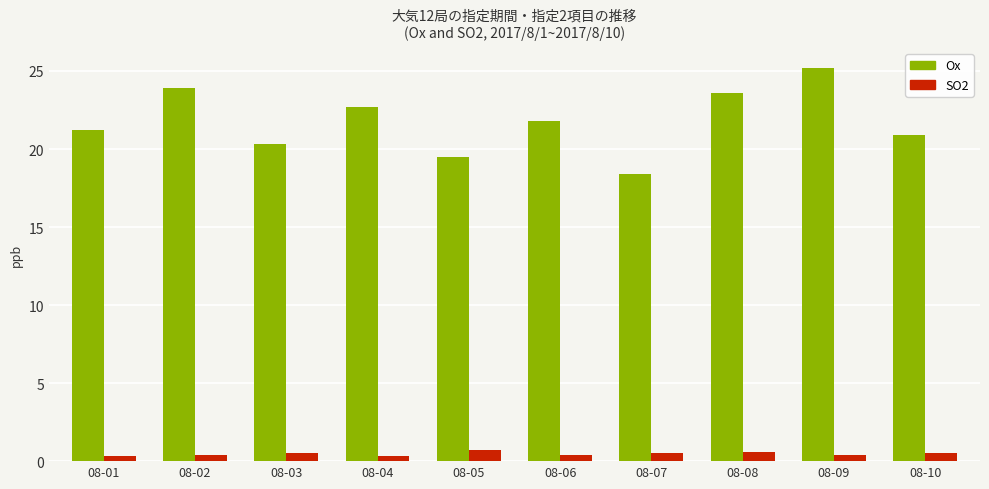

How many bars are there in total?

20